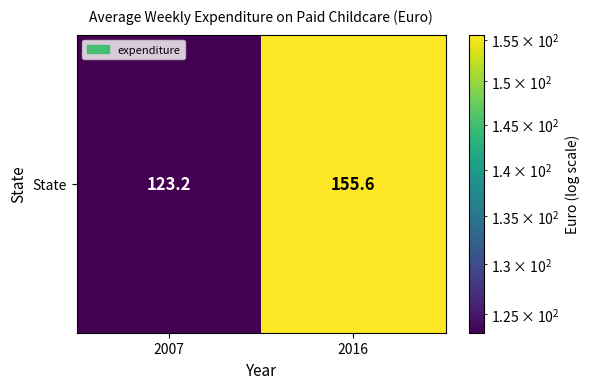

What is the ratio of the value at 2007 to the value at 2016?

0.8